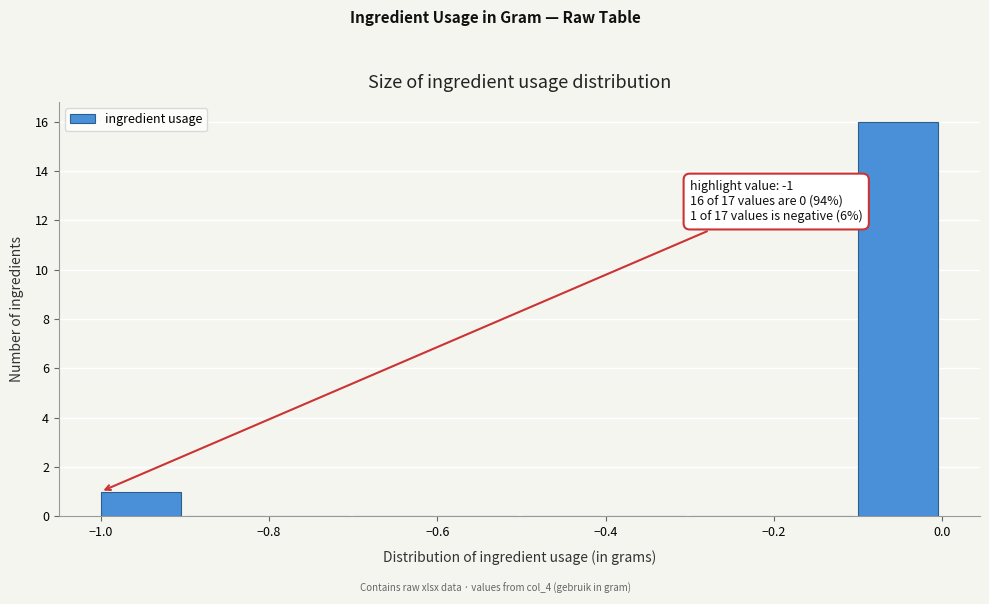

Over which range of the x-axis is the bar tallest?

-0.1 to 0.0